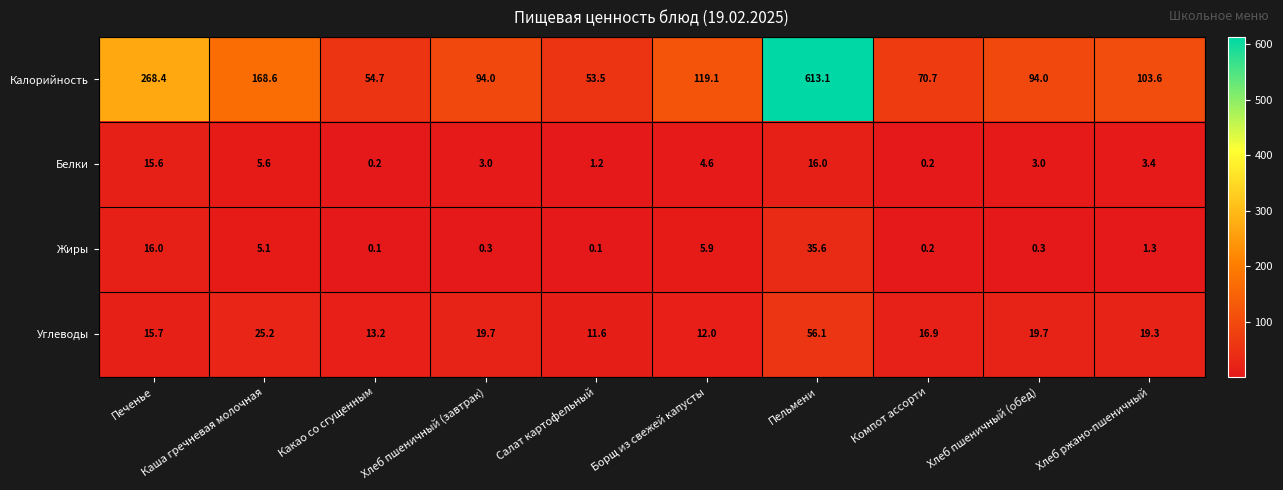

Rank the series by their maximum value, from lowest to highest.

Белки, Жиры, Углеводы, Калорийность